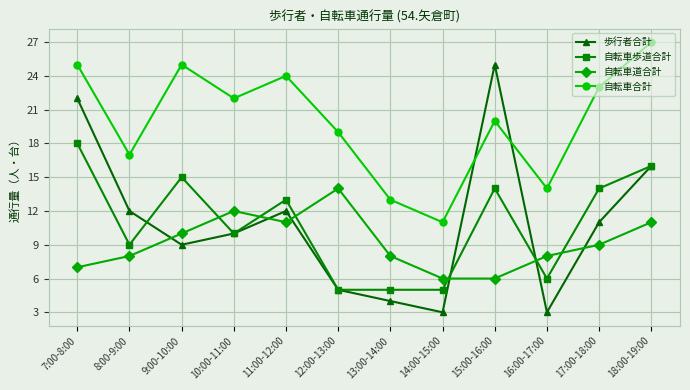

Which series has the largest range (max minus min)?

歩行者合計